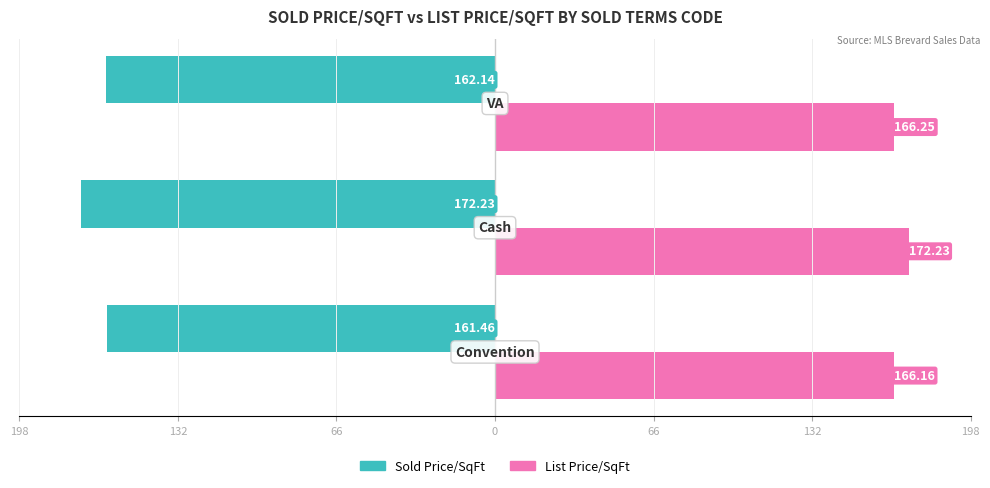

What is the value of the List Price/SqFt bar at the 1st from the left?

166.2